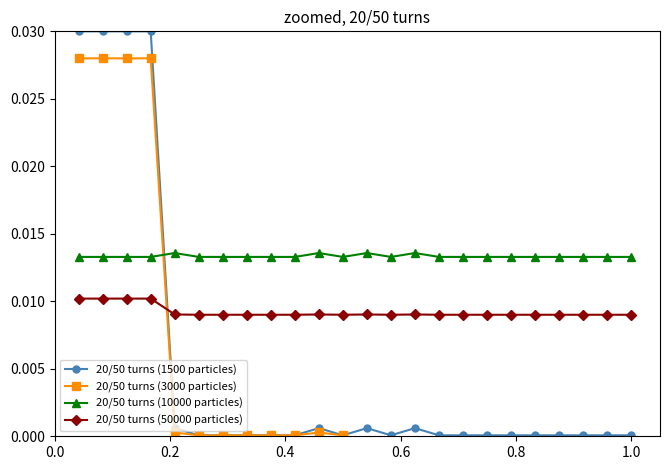

How many intersections are there between 20/50 turns (1500 particles) and 20/50 turns (50000 particles)?

1